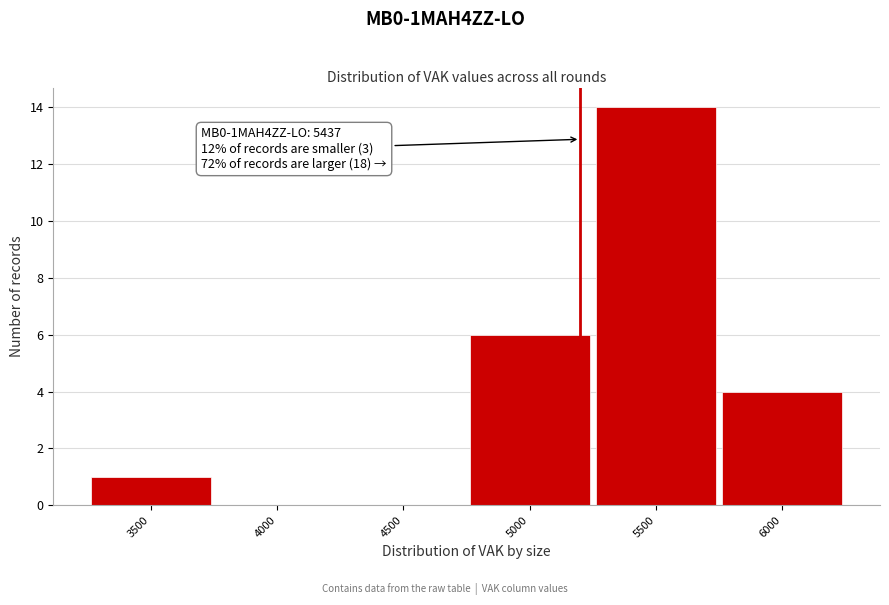

Reading right to left, what are all the values shown in this chart?

6000=4	5500=14	5000=6	4500=0	4000=0	3500=1